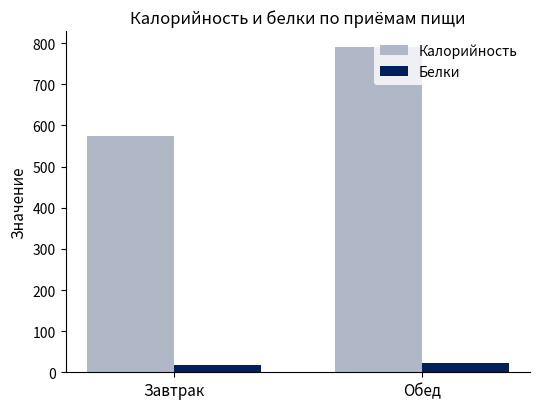

Reading left to right, list all the values displayed in this chart.

Калорийность: Завтрак=574	Обед=790
Белки: Завтрак=18	Обед=23